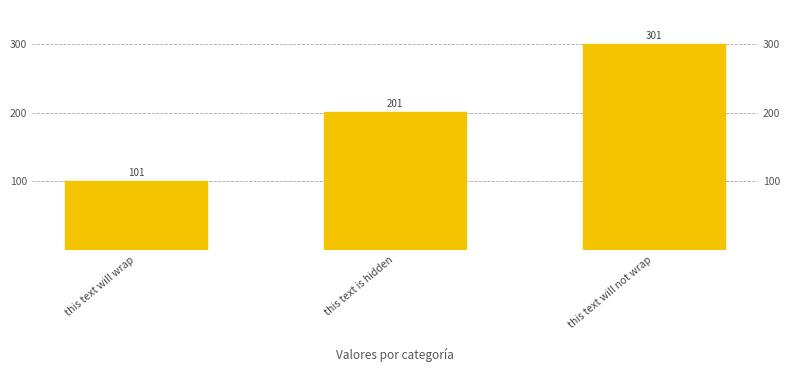

True or false: the data shows 301 at this text will not wrap.

True